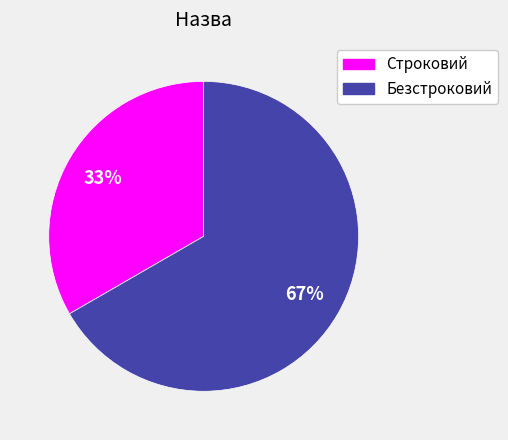

Approximately how many times larger is the value at Строковий compared to Безстроковий?

0.5